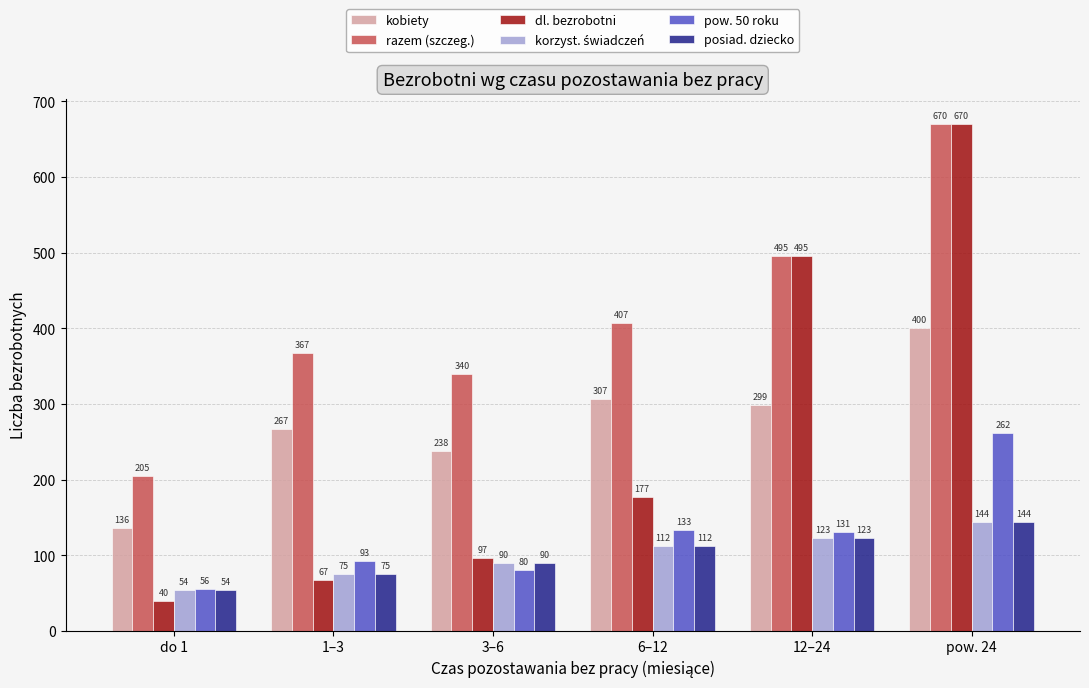

Is it true that kobiety equals 400 at pow. 24?

True